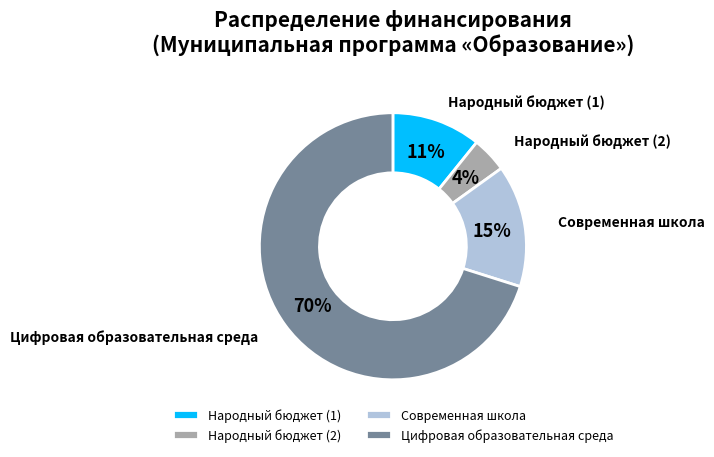

Which has a higher value, Цифровая образовательная среда or Современная школа?

Цифровая образовательная среда